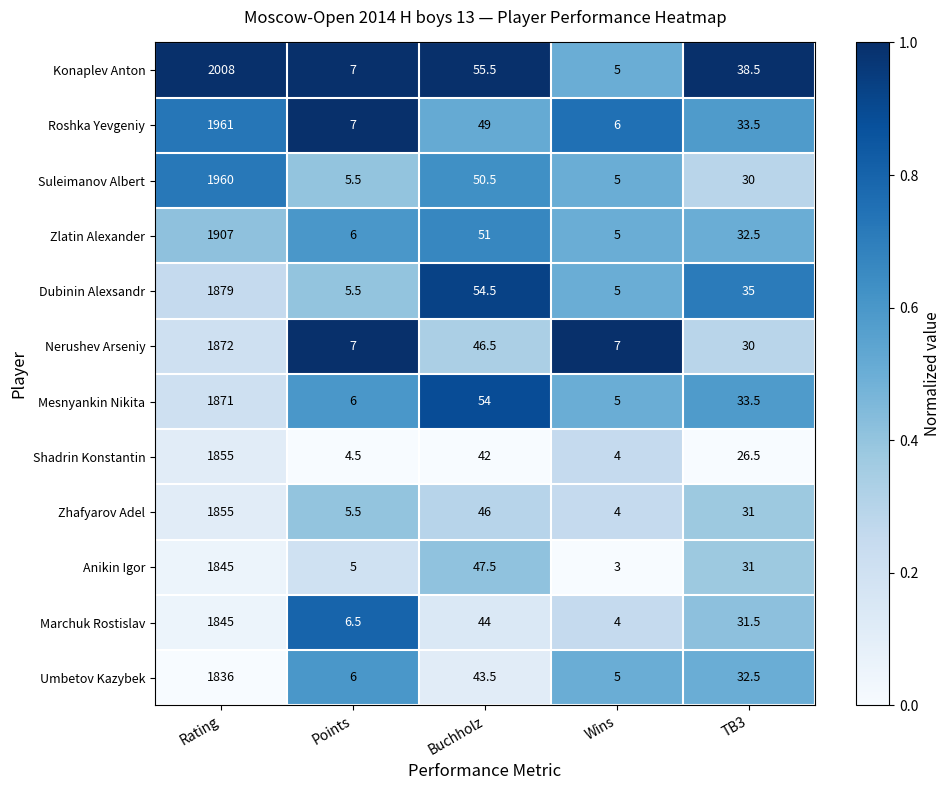

What is the difference between the Suleimanov Albert values at Rating and Wins?

1955.0